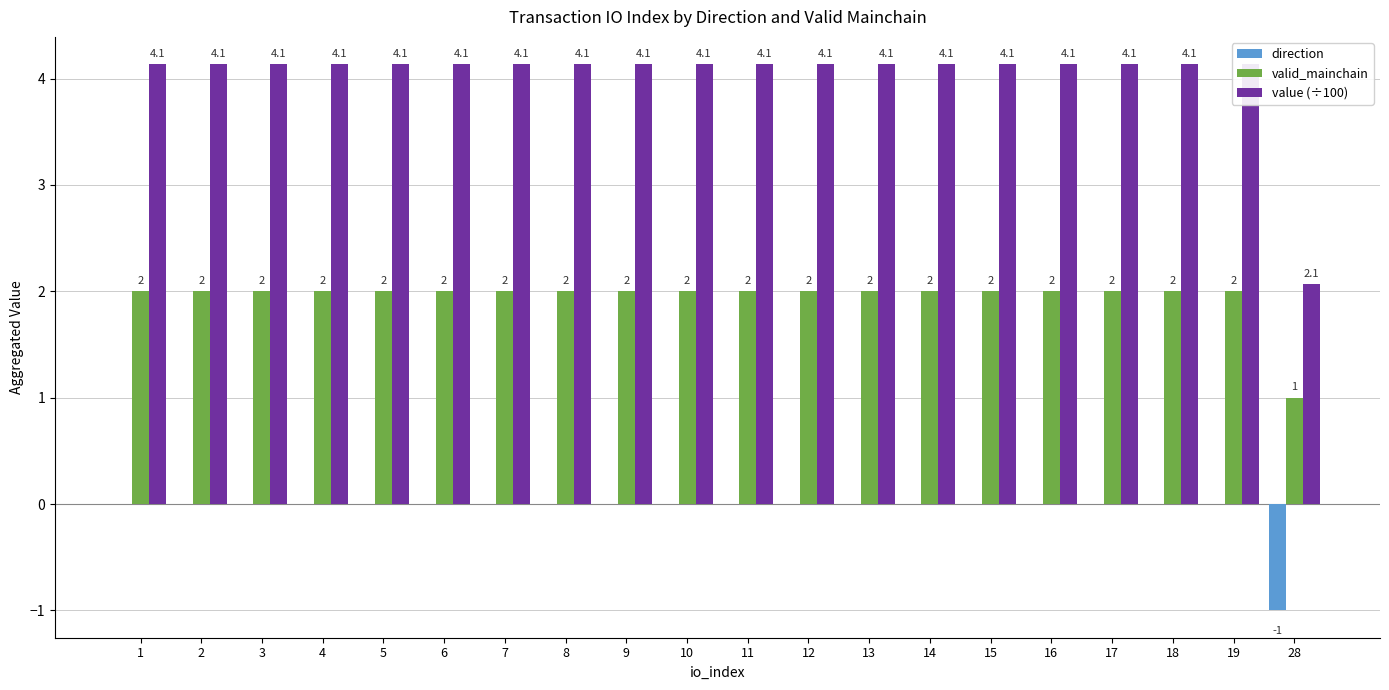

How many bars are there in total?

60